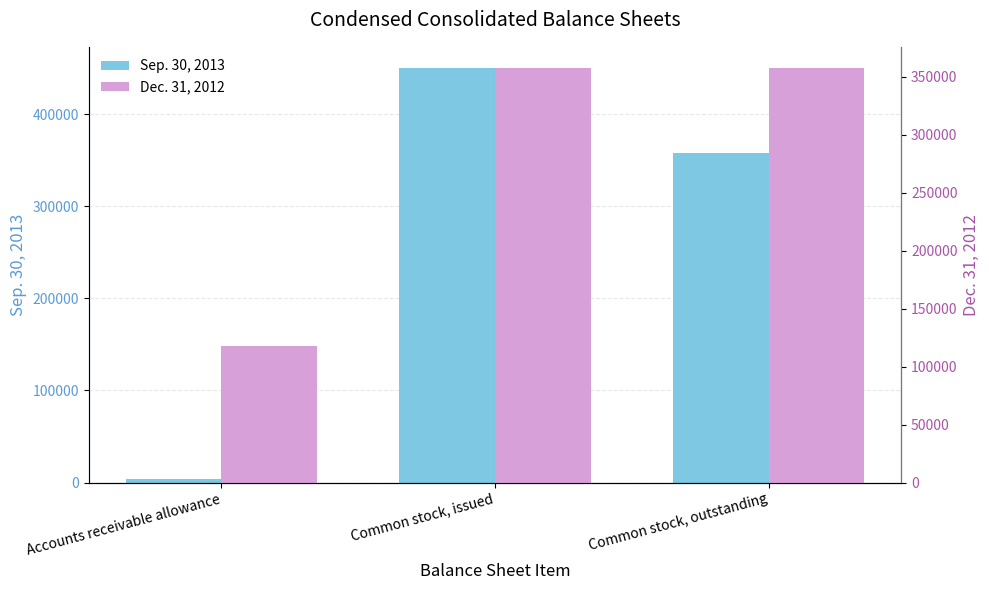

Count the number of categories in the chart.

3